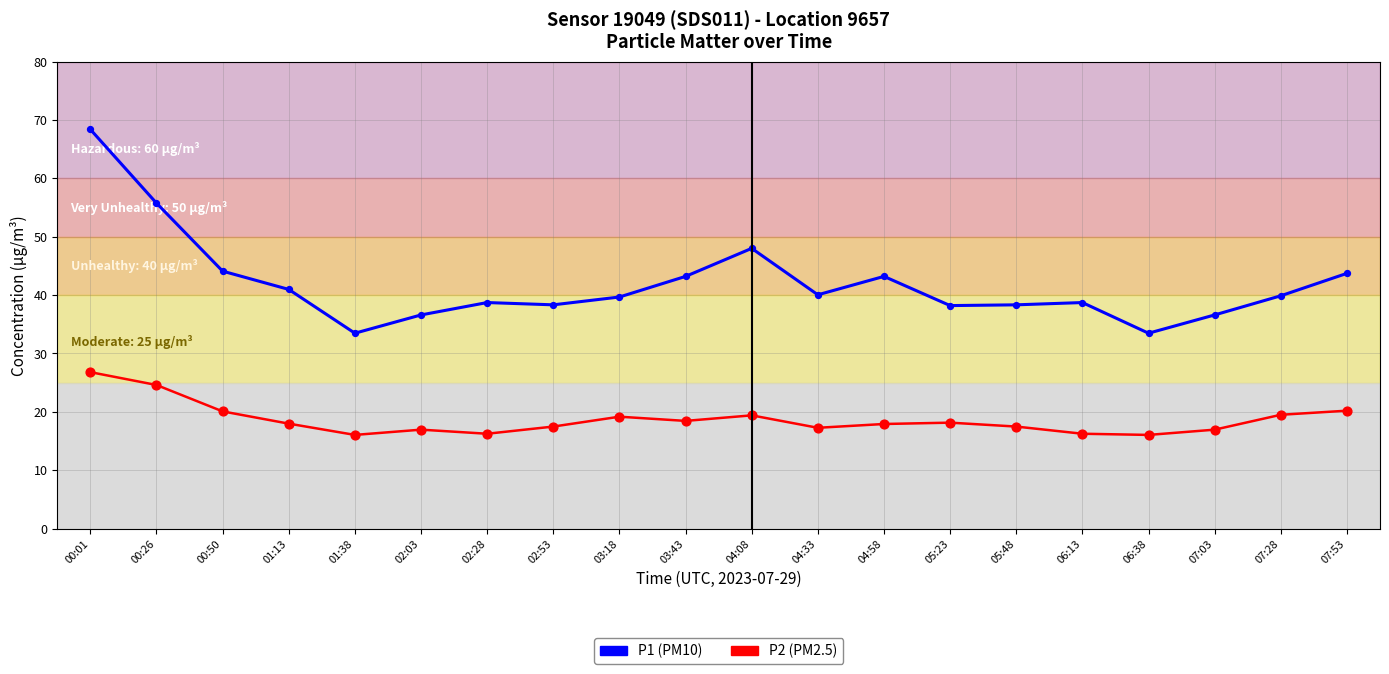

What is the total value across all series at 02:53?

55.8